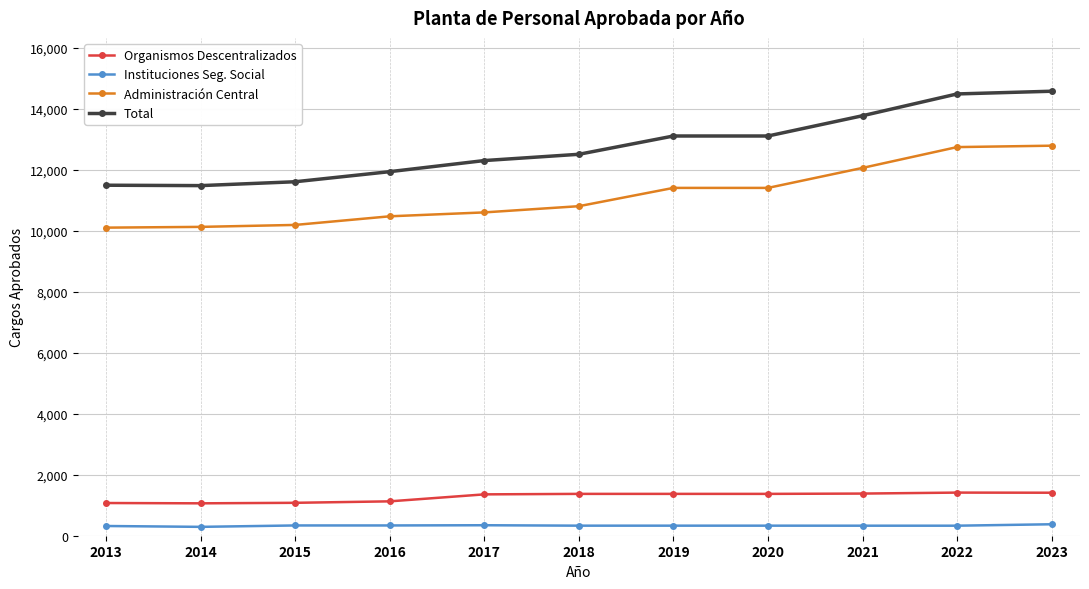

The Total series shows 9197 at 2021. True or false?

False